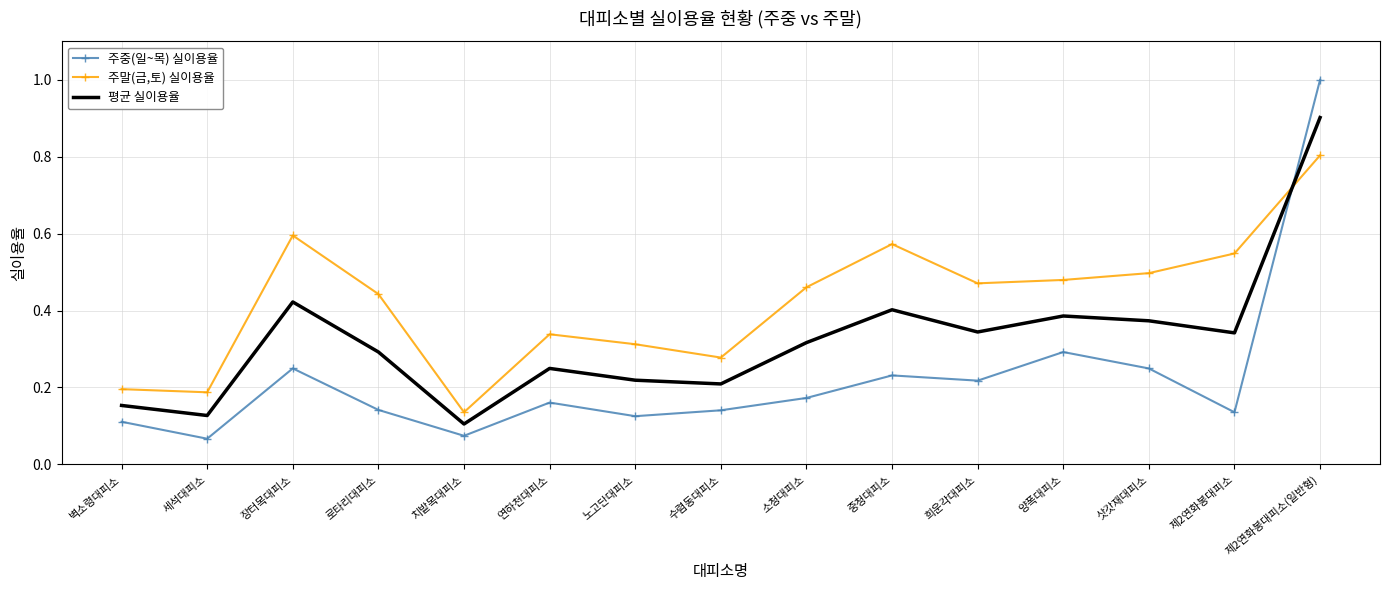

What is the difference between the maximum and minimum values in the 평균 실이용율 series?

0.8